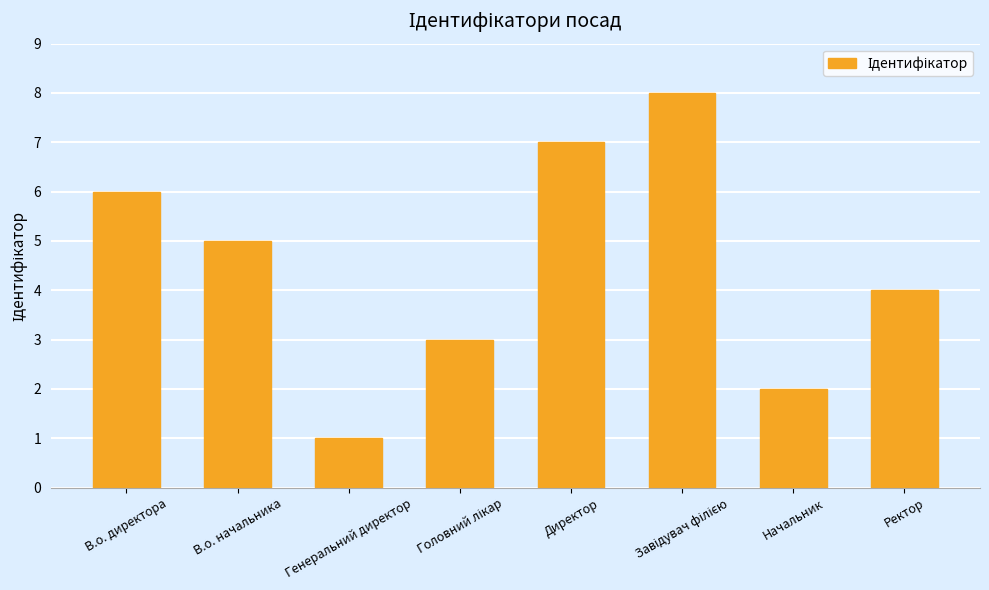

At which label is the value closest to 4?

Ректор